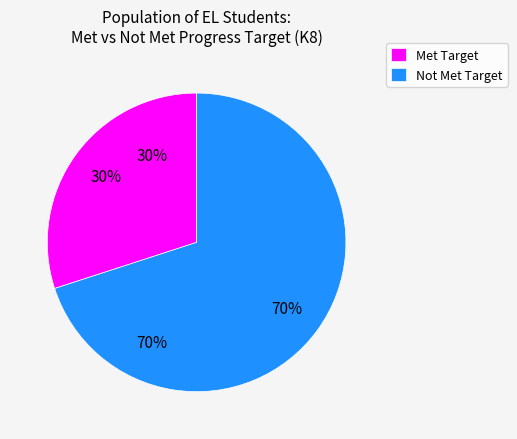

Rank the categories by value from highest to lowest.

Not Met Target, Met Target